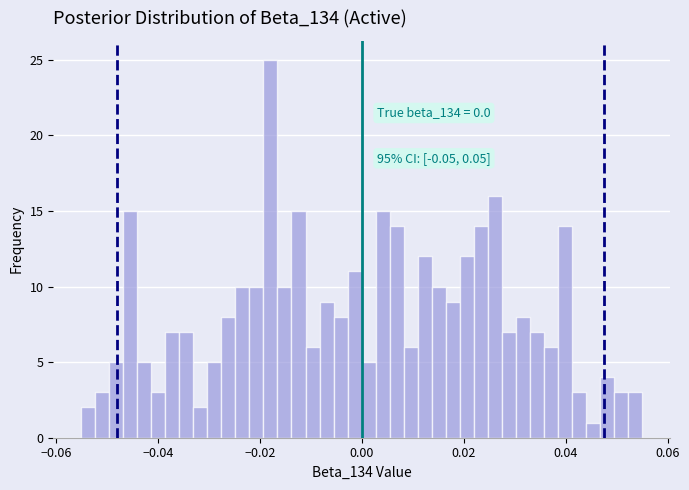

Around what value on the x-axis is the tallest bar? Give the approximate position of its centre, as read against the axis.

-0.018